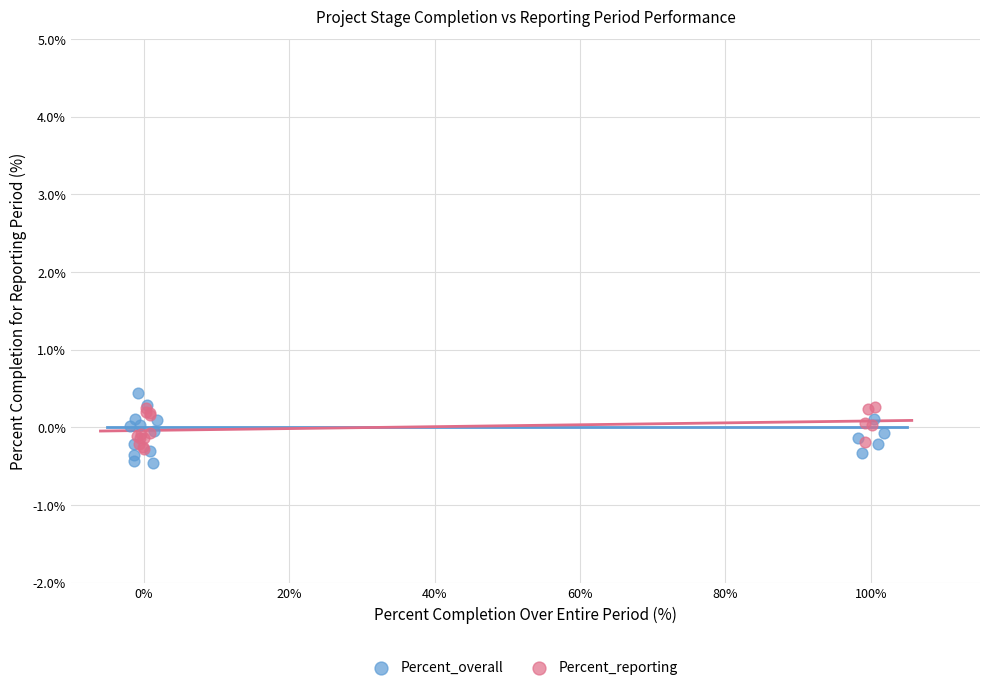

Which series has the widest spread of Y values?

Percent_overall